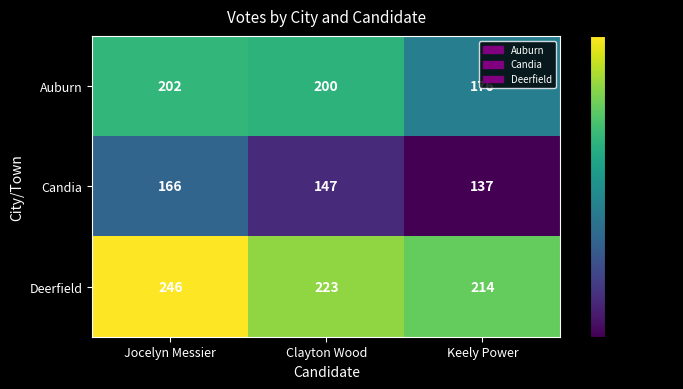

At which label is Auburn closest to 189?

Clayton Wood